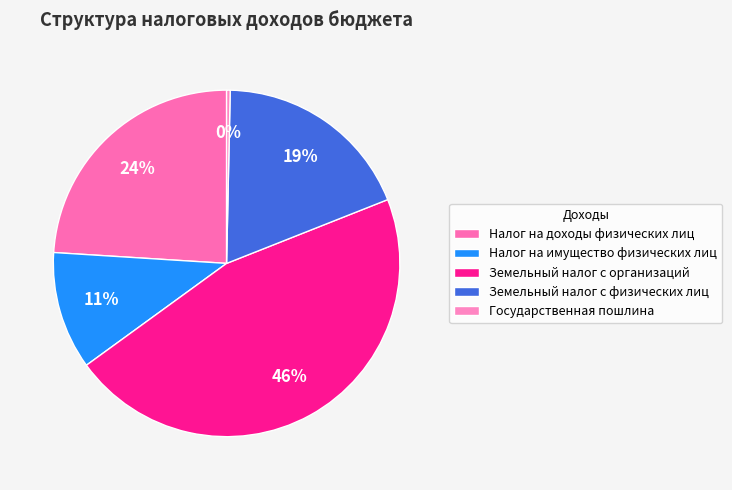

What is the change in value from Налог на доходы физических лиц to Государственная пошлина?

-355